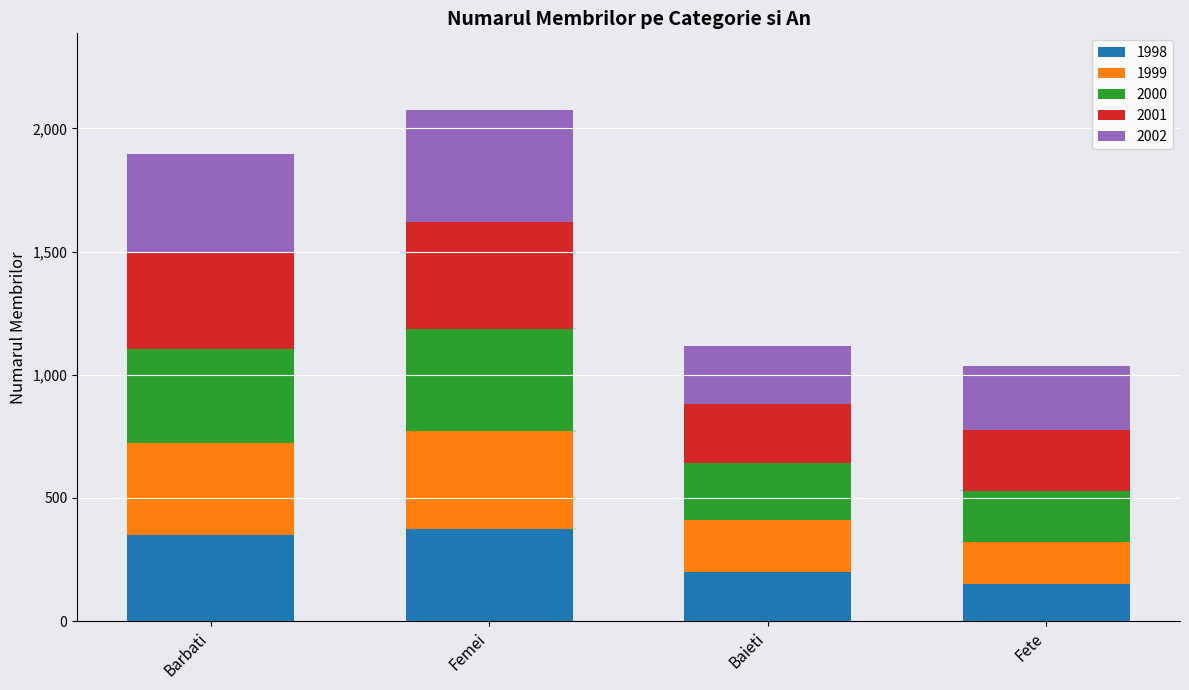

What is the total value across all series at Baieti?

1115